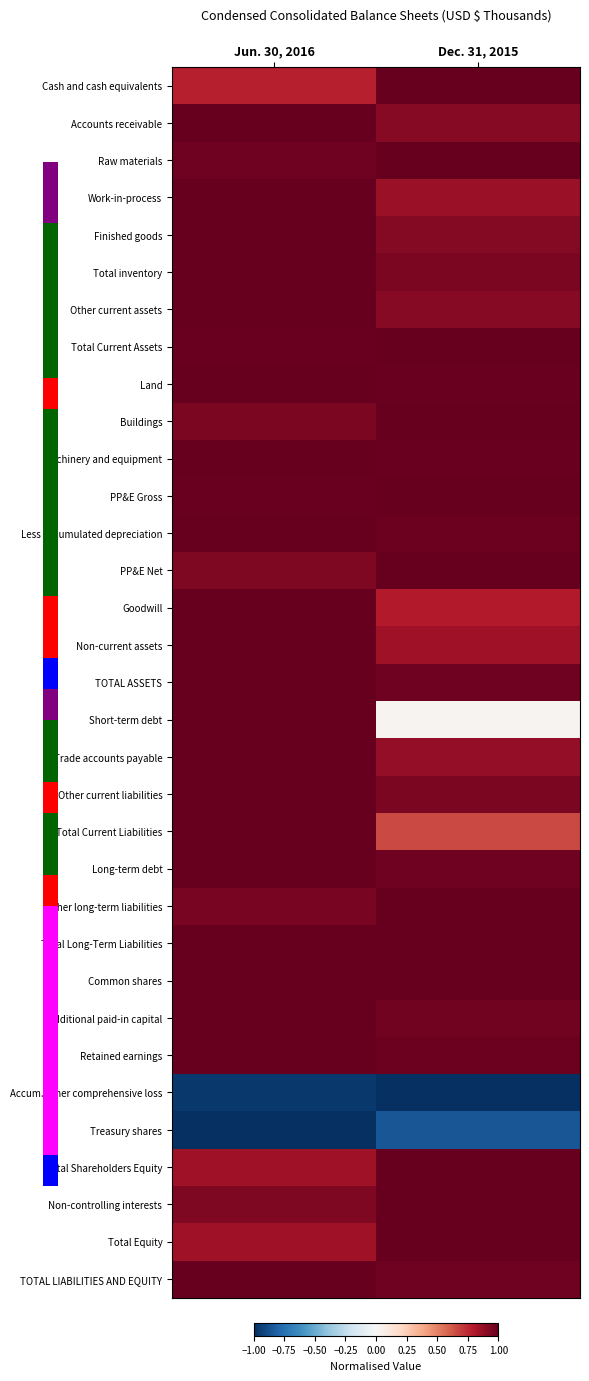

Reading left to right, list all the values displayed in this chart.

Cash and cash equivalents: Jun. 30, 2016=0.8	Dec. 31, 2015=1.0
Accounts receivable: Jun. 30, 2016=1.0	Dec. 31, 2015=0.9
Raw materials: Jun. 30, 2016=1.0	Dec. 31, 2015=1.0
Work-in-process: Jun. 30, 2016=1.0	Dec. 31, 2015=0.9
Finished goods: Jun. 30, 2016=1.0	Dec. 31, 2015=0.9
Total inventory: Jun. 30, 2016=1.0	Dec. 31, 2015=0.9
Other current assets: Jun. 30, 2016=1.0	Dec. 31, 2015=0.9
Total Current Assets: Jun. 30, 2016=1.0	Dec. 31, 2015=1.0
Land: Jun. 30, 2016=1.0	Dec. 31, 2015=1.0
Buildings: Jun. 30, 2016=0.9	Dec. 31, 2015=1.0
Machinery and equipment: Jun. 30, 2016=1.0	Dec. 31, 2015=1.0
PP&E Gross: Jun. 30, 2016=1.0	Dec. 31, 2015=1.0
Less accumulated depreciation: Jun. 30, 2016=1.0	Dec. 31, 2015=1.0
PP&E Net: Jun. 30, 2016=0.9	Dec. 31, 2015=1.0
Goodwill: Jun. 30, 2016=1.0	Dec. 31, 2015=0.8
Non-current assets: Jun. 30, 2016=1.0	Dec. 31, 2015=0.8
TOTAL ASSETS: Jun. 30, 2016=1.0	Dec. 31, 2015=1.0
Short-term debt: Jun. 30, 2016=1.0	Dec. 31, 2015=0.0
Trade accounts payable: Jun. 30, 2016=1.0	Dec. 31, 2015=0.9
Other current liabilities: Jun. 30, 2016=1.0	Dec. 31, 2015=0.9
Total Current Liabilities: Jun. 30, 2016=1.0	Dec. 31, 2015=0.7
Long-term debt: Jun. 30, 2016=1.0	Dec. 31, 2015=1.0
Other long-term liabilities: Jun. 30, 2016=0.9	Dec. 31, 2015=1.0
Total Long-Term Liabilities: Jun. 30, 2016=1.0	Dec. 31, 2015=1.0
Common shares: Jun. 30, 2016=1.0	Dec. 31, 2015=1.0
Additional paid-in capital: Jun. 30, 2016=1.0	Dec. 31, 2015=1.0
Retained earnings: Jun. 30, 2016=1.0	Dec. 31, 2015=1.0
Accum. other comprehensive loss: Jun. 30, 2016=-1.0	Dec. 31, 2015=-1.0
Treasury shares: Jun. 30, 2016=-1.0	Dec. 31, 2015=-0.9
Total Shareholders Equity: Jun. 30, 2016=0.8	Dec. 31, 2015=1.0
Non-controlling interests: Jun. 30, 2016=0.9	Dec. 31, 2015=1.0
Total Equity: Jun. 30, 2016=0.8	Dec. 31, 2015=1.0
TOTAL LIABILITIES AND EQUITY: Jun. 30, 2016=1.0	Dec. 31, 2015=1.0